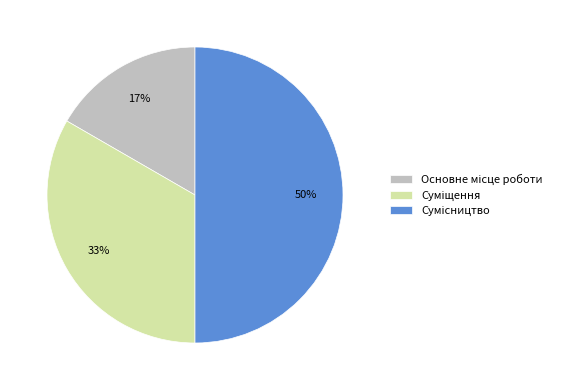

To the nearest percent, what is the difference between the largest and smallest slice percentages?

33%